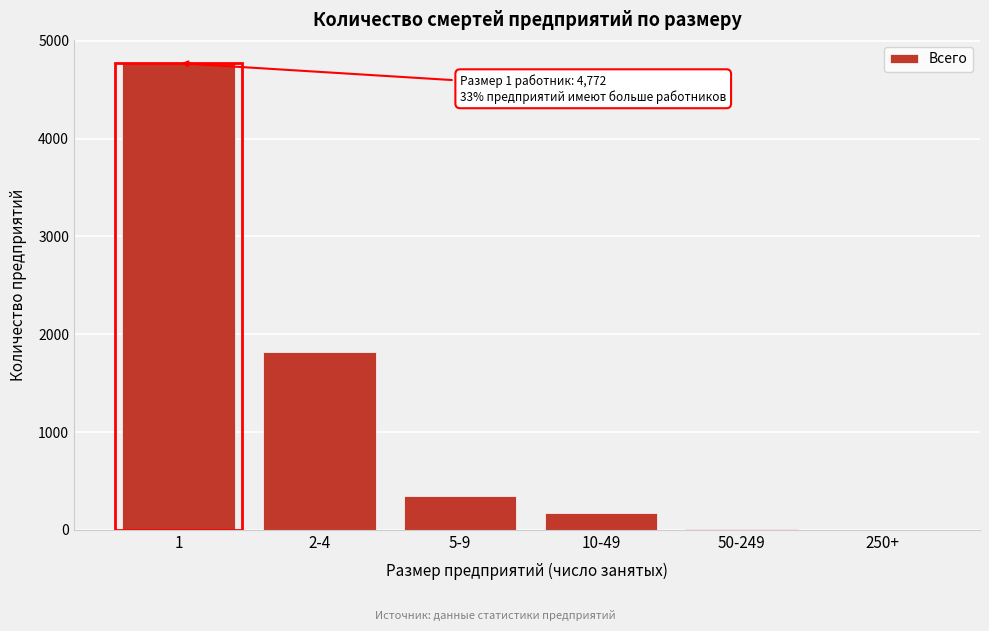

Where is the data nearest to the value 2386?

2-4